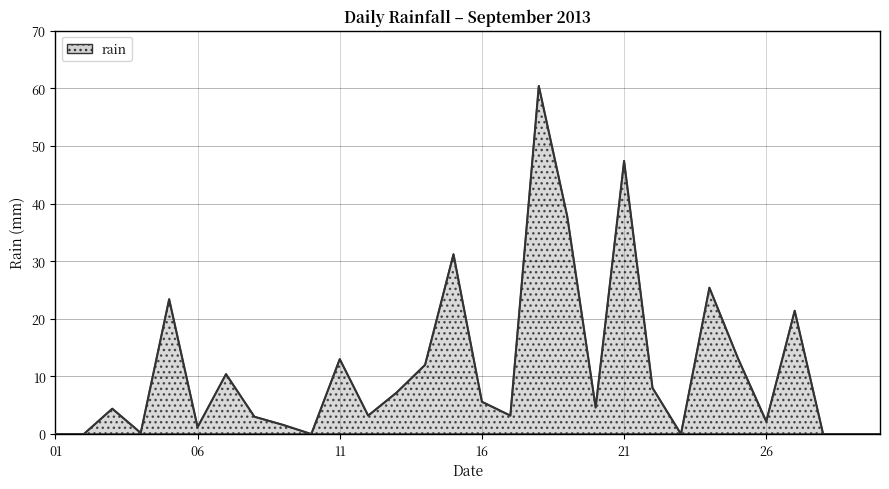

What is the maximum value shown in the chart?

60.4